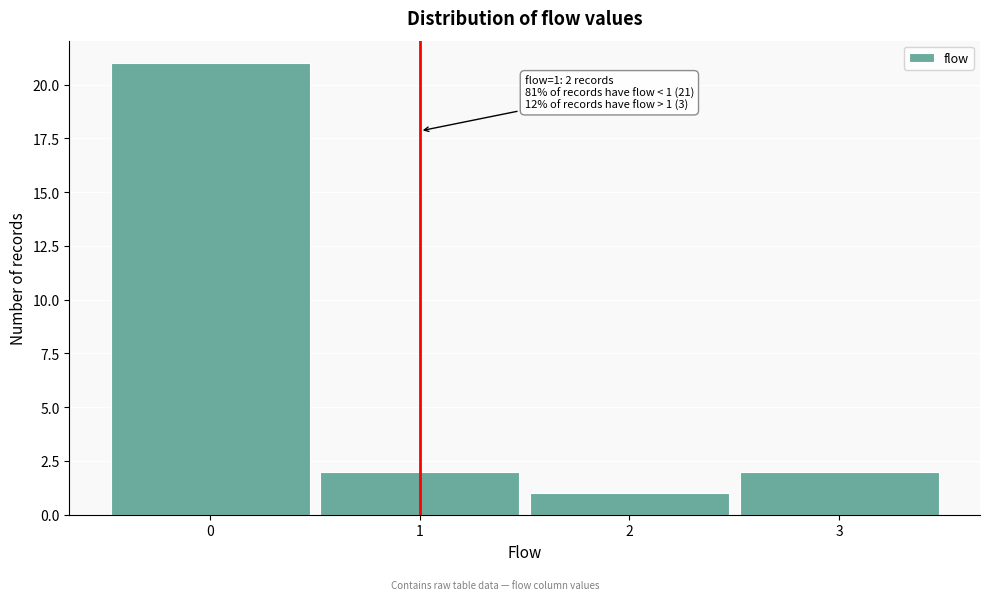

Which range on the x-axis has the tallest bar?

-0.5 to 0.5